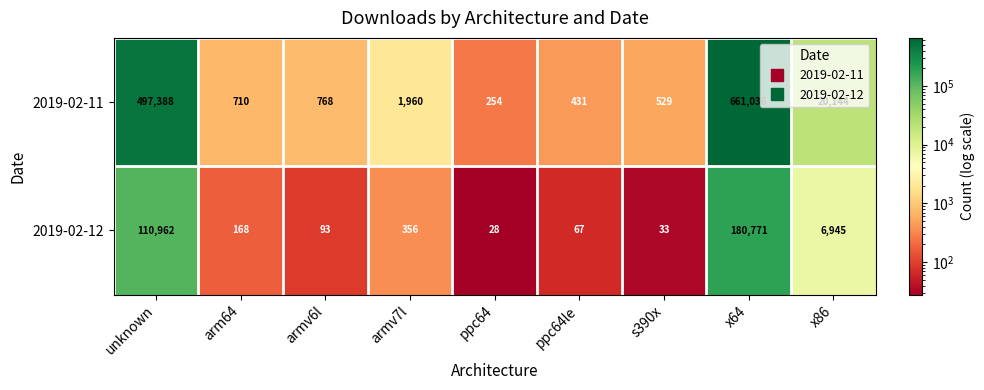

True or false: 2019-02-11 has a value of 254 at ppc64.

True